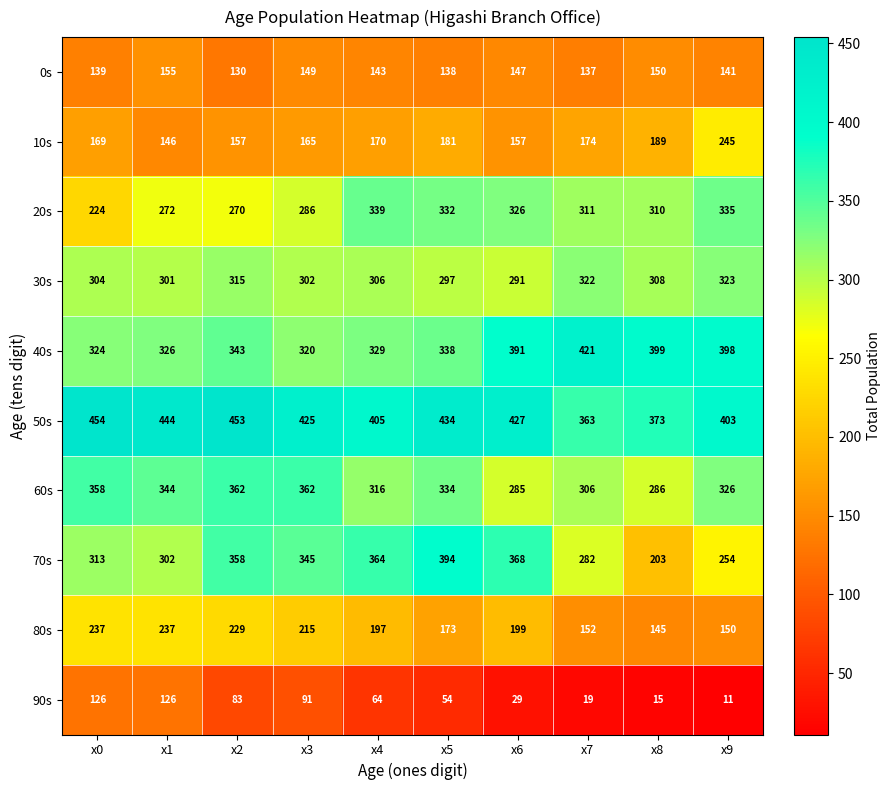

What is the spread (max minus min) of values at x5?

380